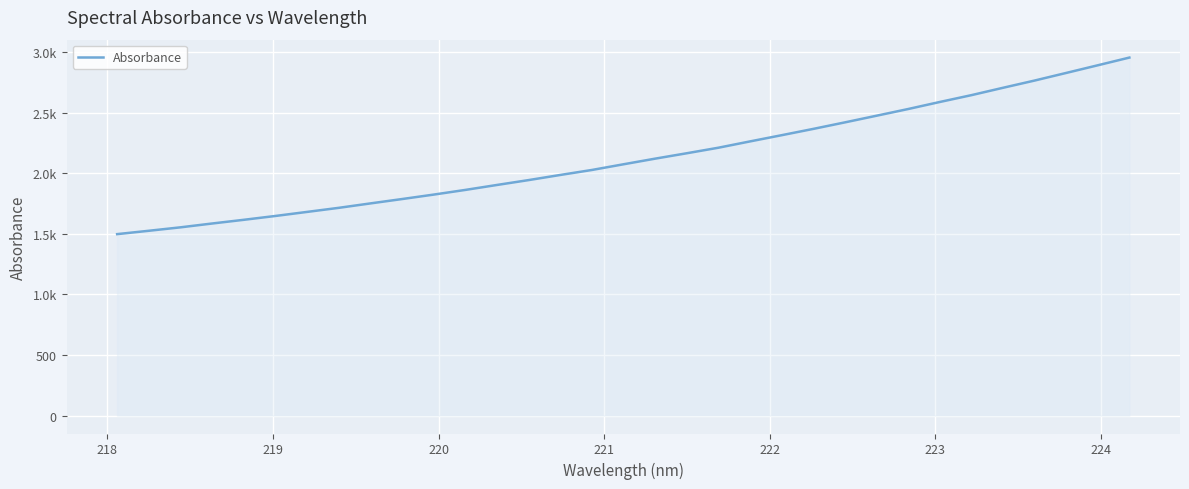

Is this an area chart (filled region under the line)?

Yes